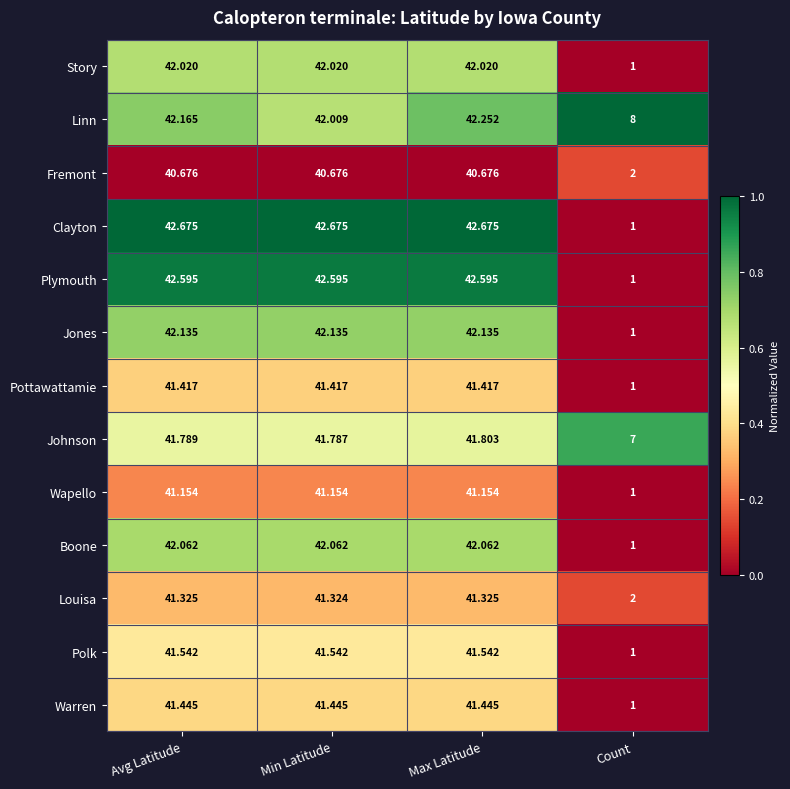

List the series in order of their peak value, highest first.

Clayton, Plymouth, Linn, Jones, Boone, Story, Johnson, Polk, Warren, Pottawattamie, Louisa, Wapello, Fremont